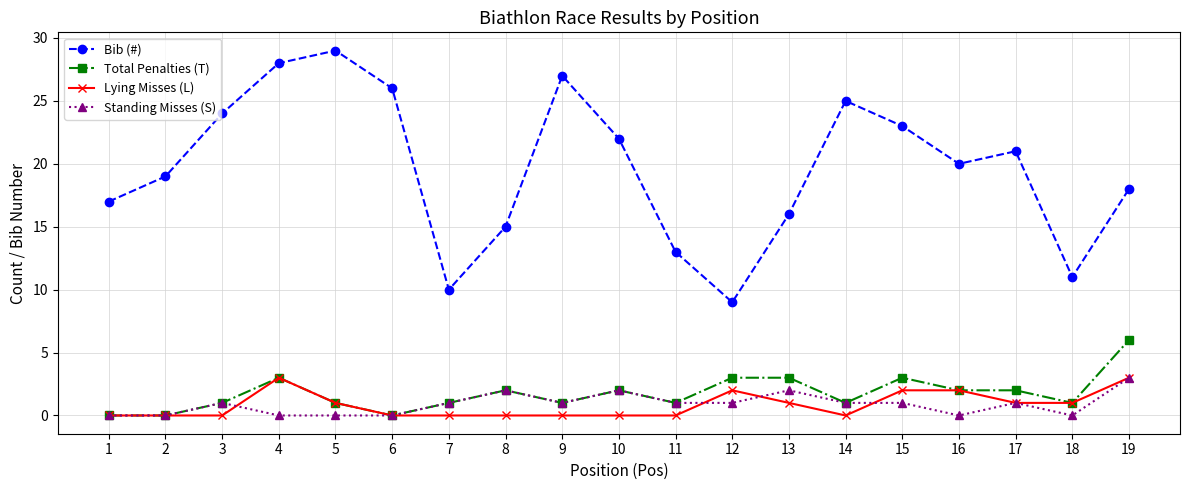

Which series has the widest spread of values?

Bib (#)